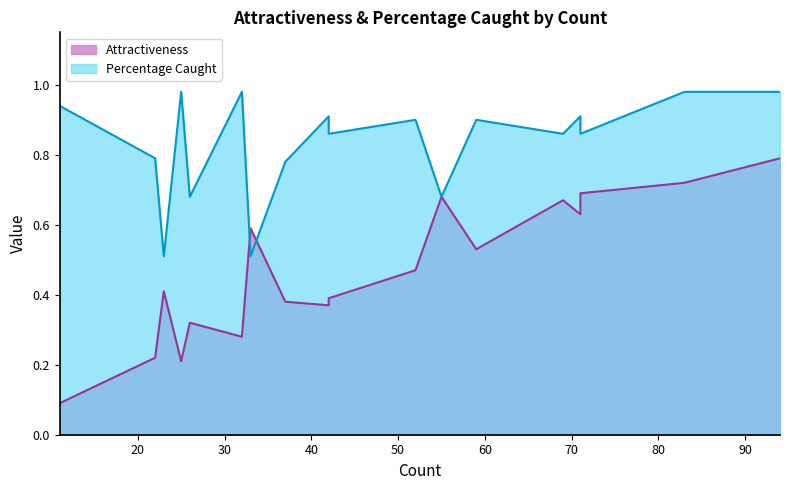

True or false: Attractiveness has a value of 0.7 at 69.

True